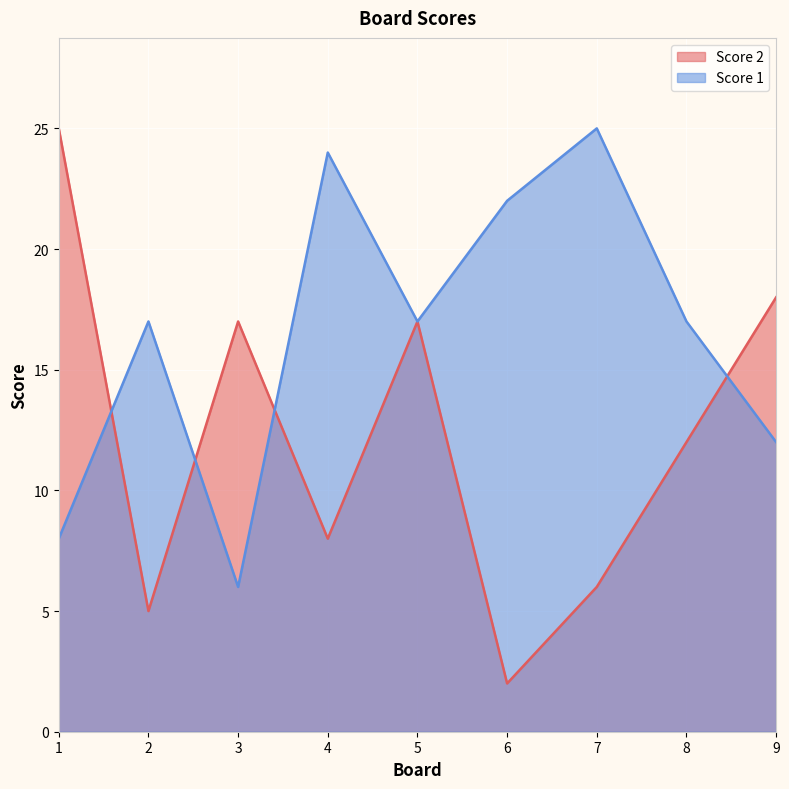

True or false: Score 1 and Score 2 intersect in this chart.

True